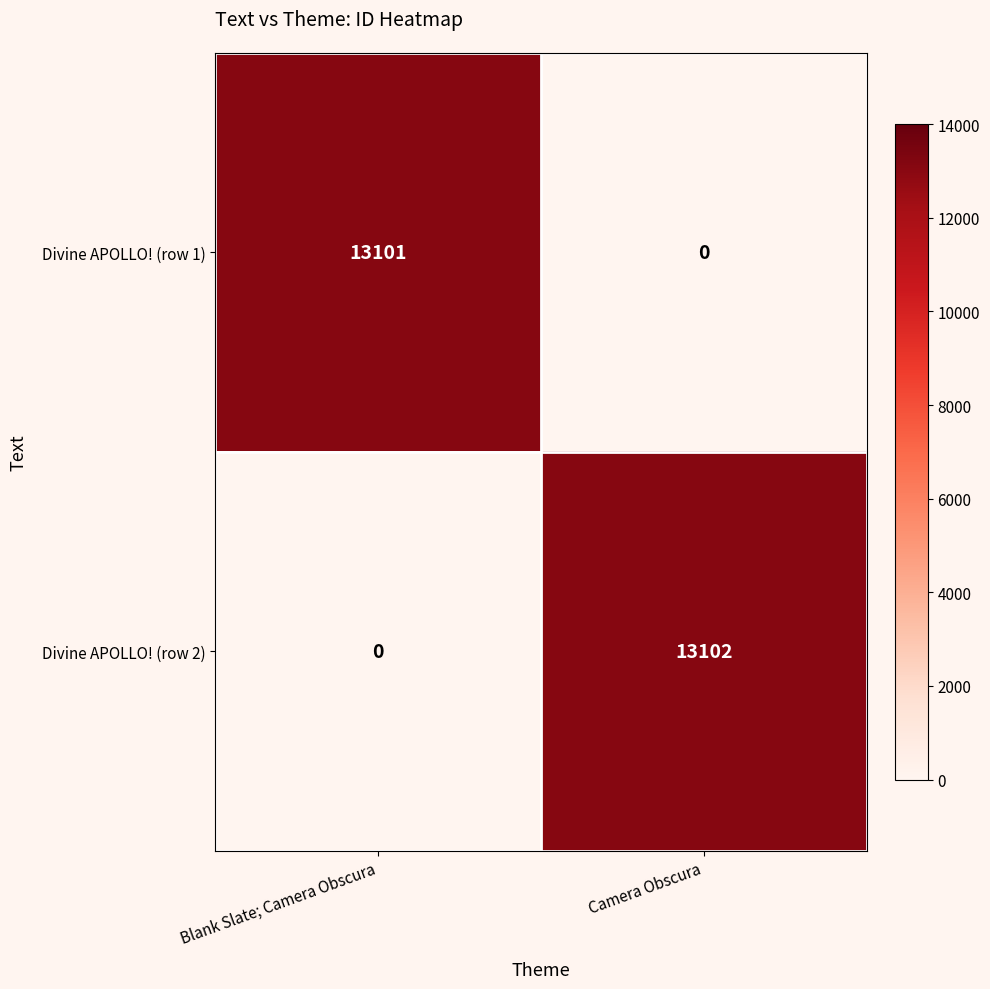

What is the sum of the Divine APOLLO! (row 2) values at Camera Obscura and Blank Slate; Camera Obscura?

13102